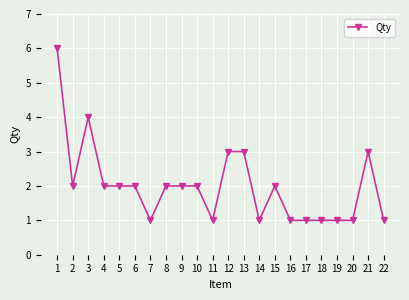

Reading right to left, list all the values displayed in this chart.

22=1	21=3	20=1	19=1	18=1	17=1	16=1	15=2	14=1	13=3	12=3	11=1	10=2	9=2	8=2	7=1	6=2	5=2	4=2	3=4	2=2	1=6